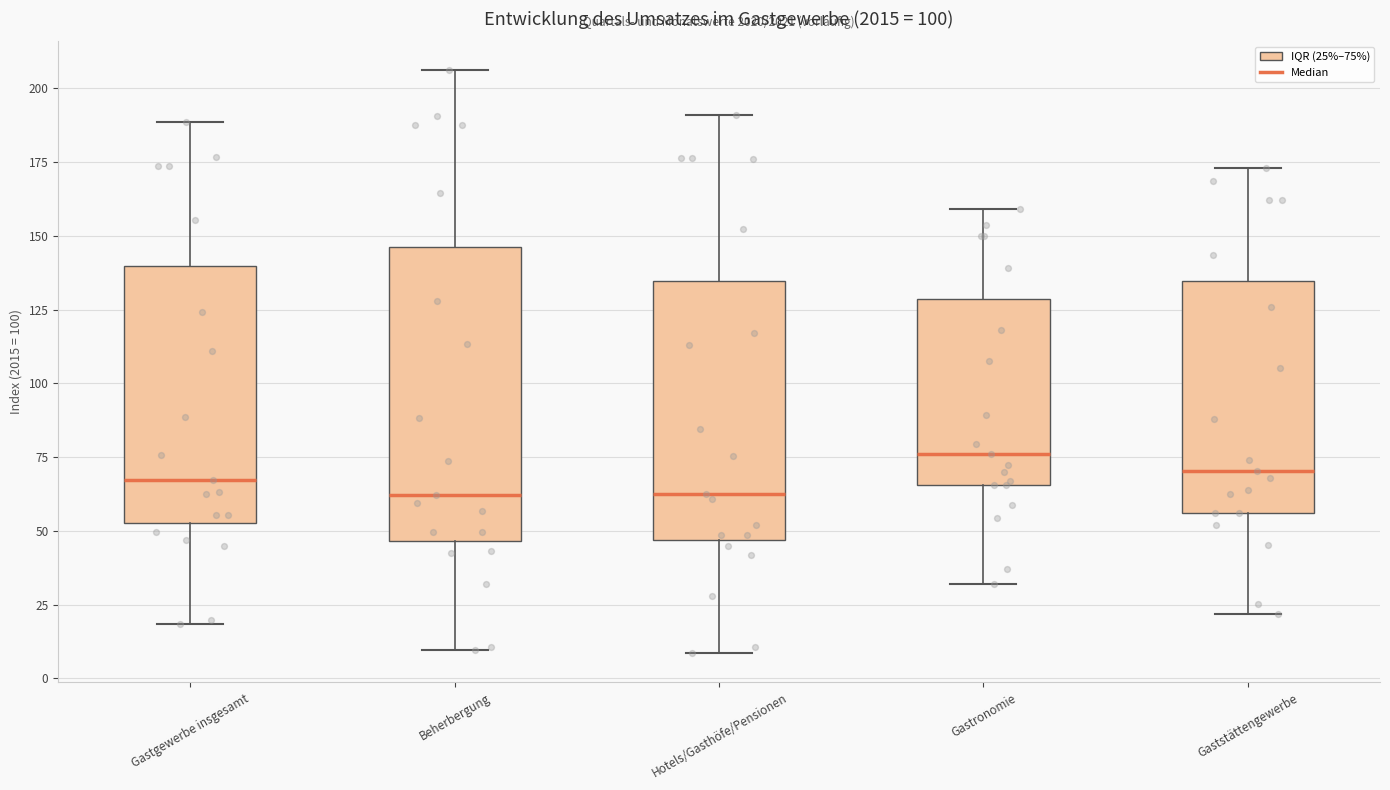

Which box is the tallest, from its lower edge to its upper edge?

Beherbergung